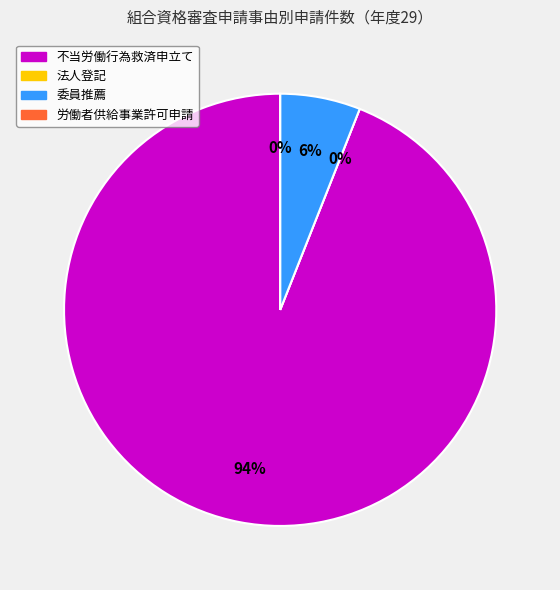

How many slices are in this pie chart?

4